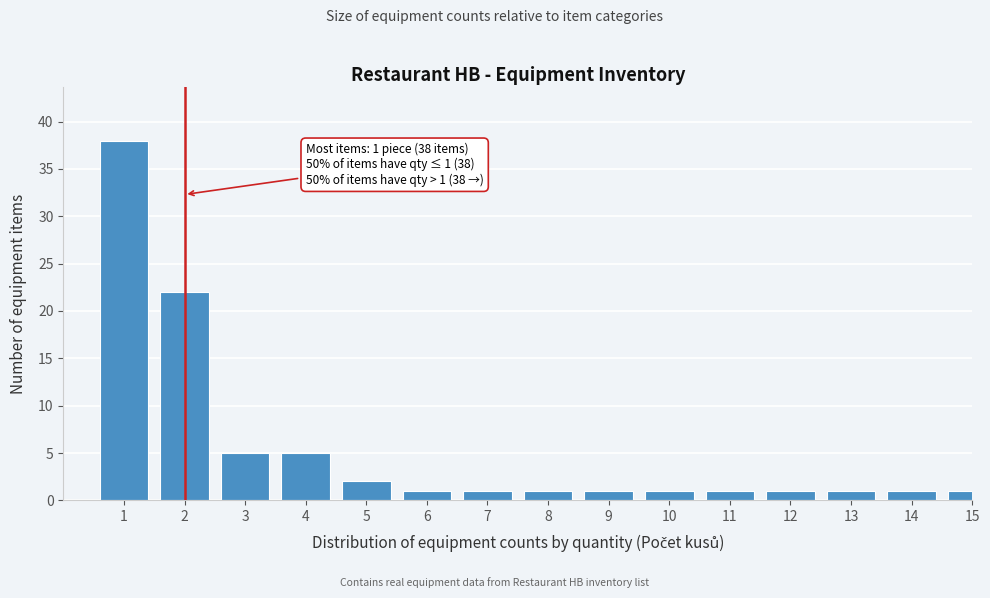

Reading left to right, transcribe all the data shown in this chart.

38	22	5	5	2	1	1	1	1	1	1	1	1	1	1